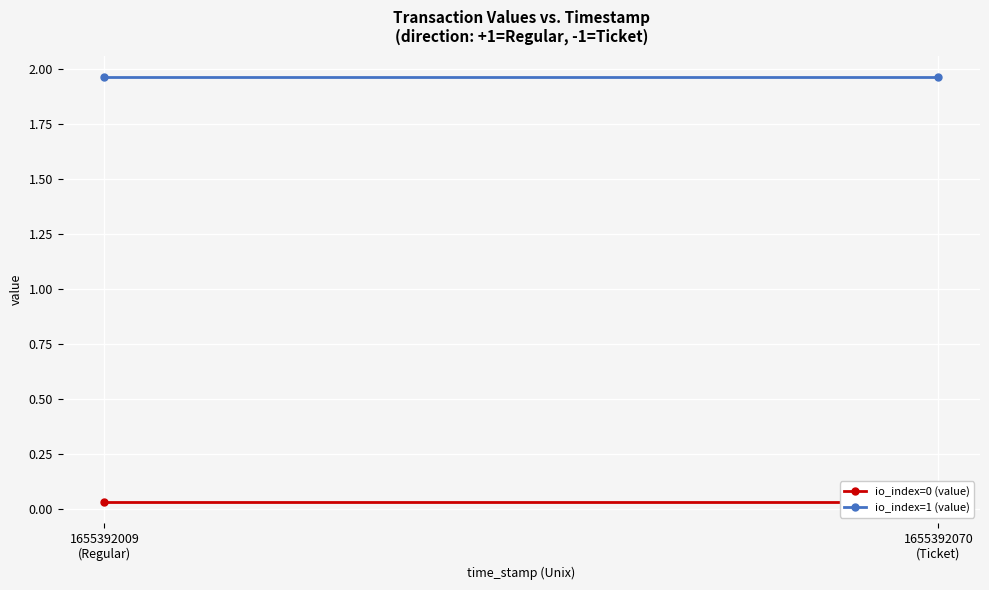

What is the sum of all io_index=1 (value) values?

3.9